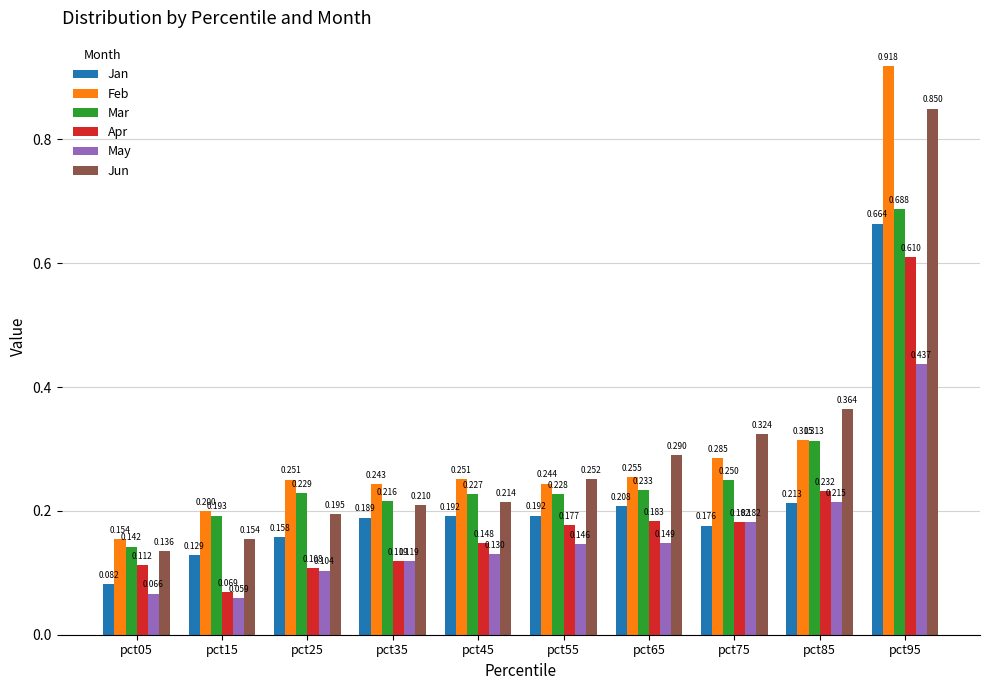

What is the sum of all May values?

1.6